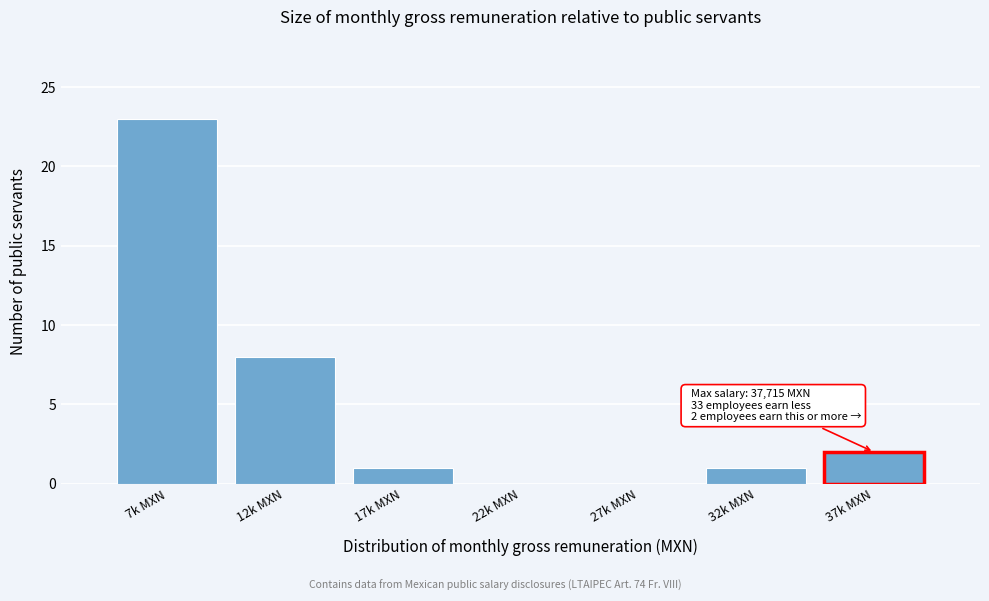

Reading right to left, extract all data points from this chart.

37k MXN=2	32k MXN=1	27k MXN=0	22k MXN=0	17k MXN=1	12k MXN=8	7k MXN=23